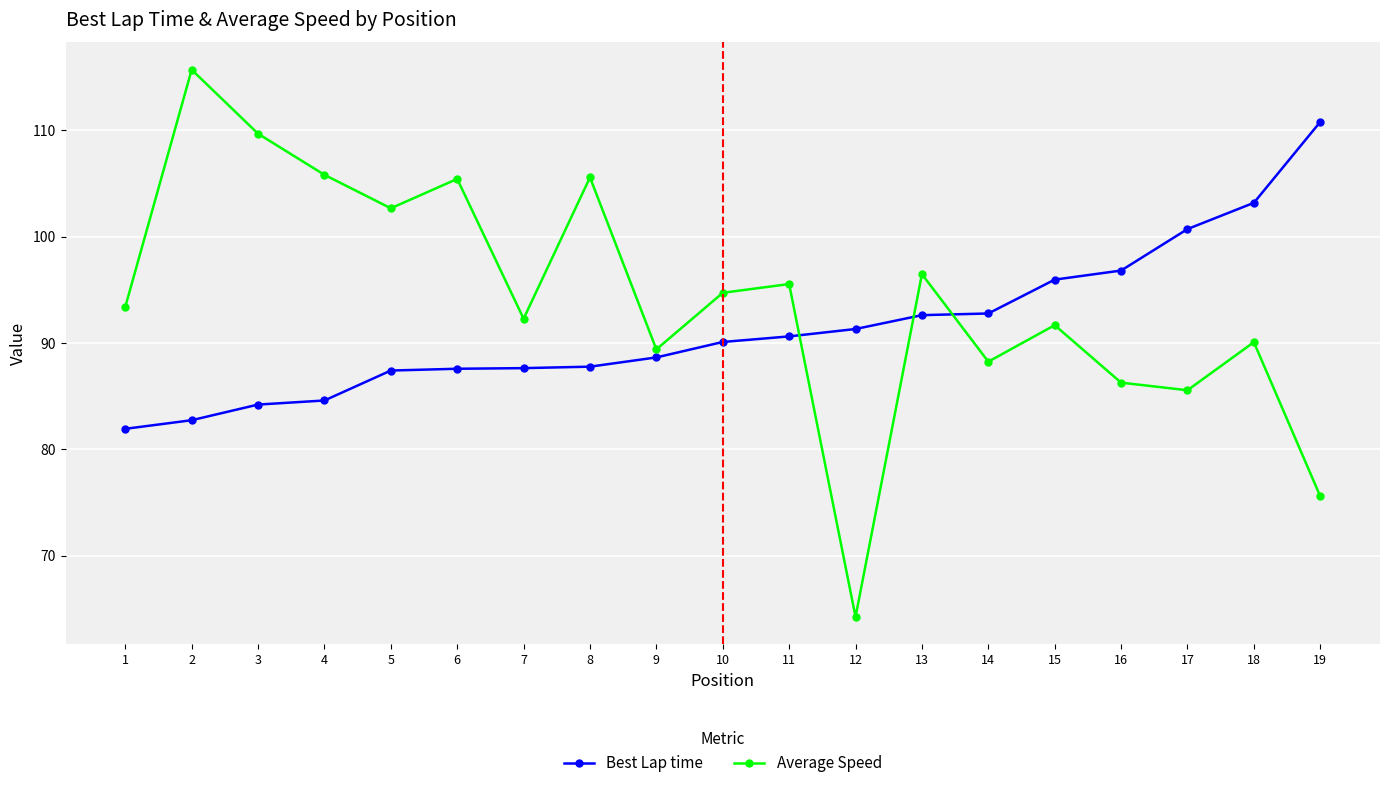

How many data points in Average Speed are less than 93?

9